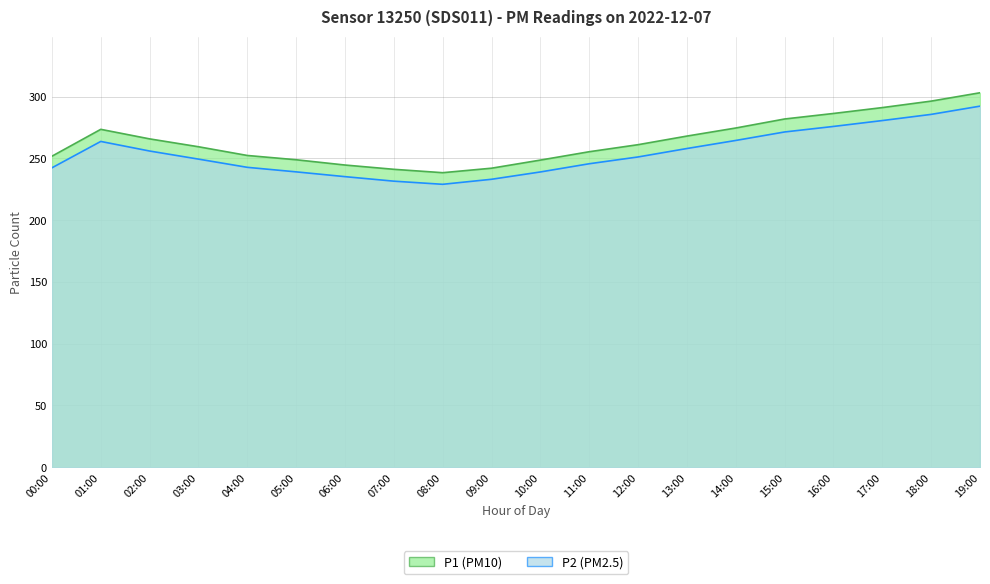

At which category does P2 reach its first local peak?

01:00